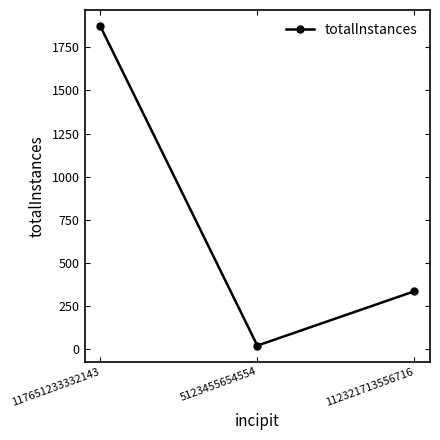

Which has a higher value, 5123455654554 or 112321713556716?

112321713556716